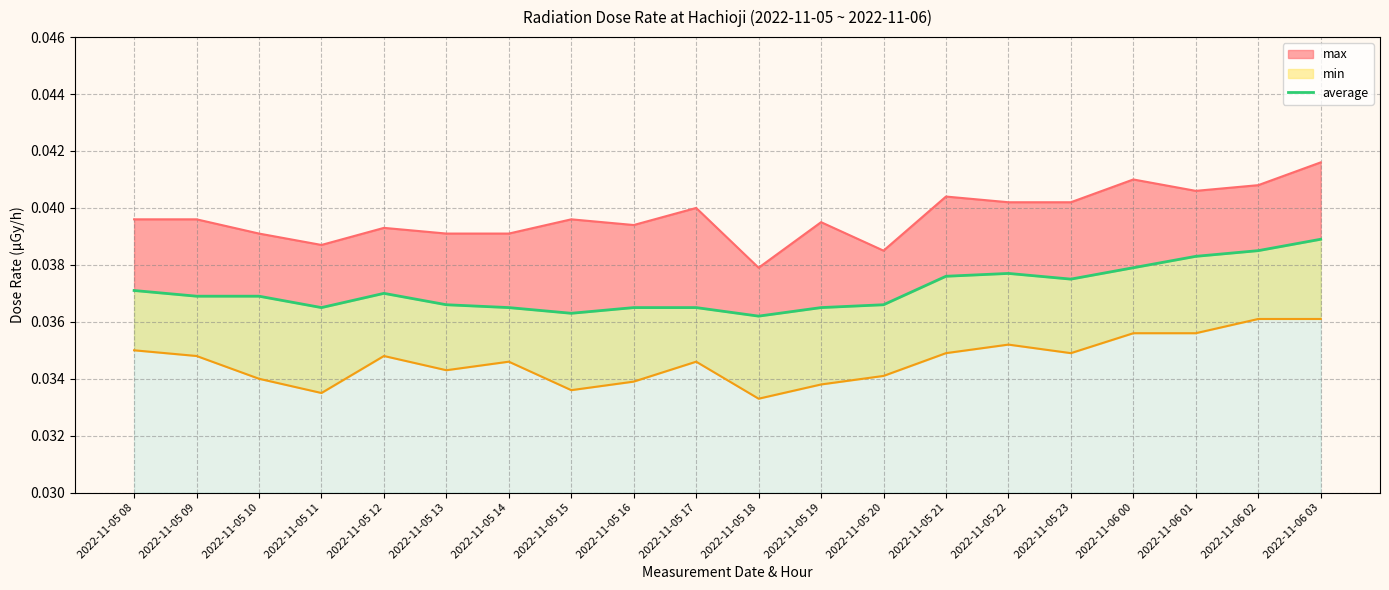

List the labels in order of value, smallest first.

2022-11-05 18, 2022-11-05 15, 2022-11-05 11, 2022-11-05 14, 2022-11-05 16, 2022-11-05 17, 2022-11-05 19, 2022-11-05 13, 2022-11-05 20, 2022-11-05 09, 2022-11-05 10, 2022-11-05 12, 2022-11-05 08, 2022-11-05 23, 2022-11-05 21, 2022-11-05 22, 2022-11-06 00, 2022-11-06 01, 2022-11-06 02, 2022-11-06 03